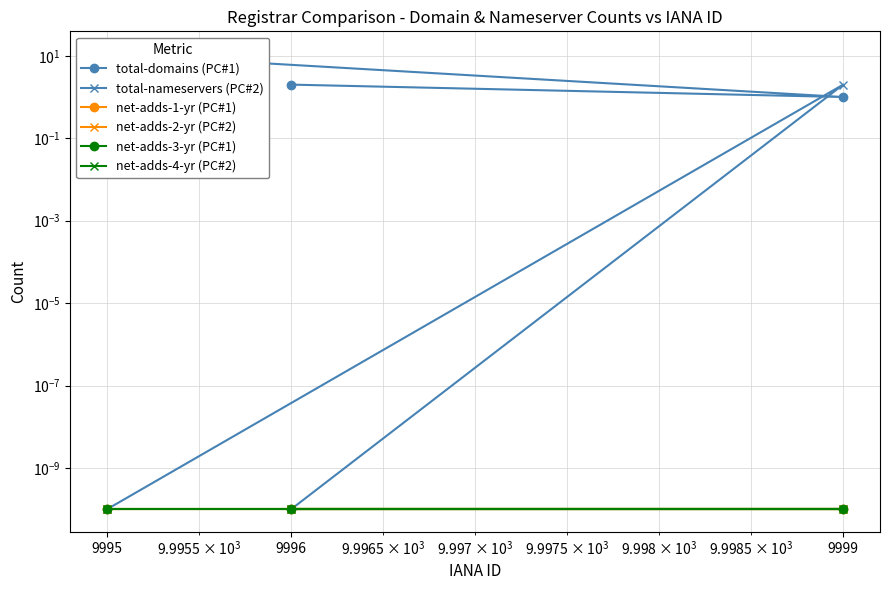

Is this an area chart (filled region under the line)?

No